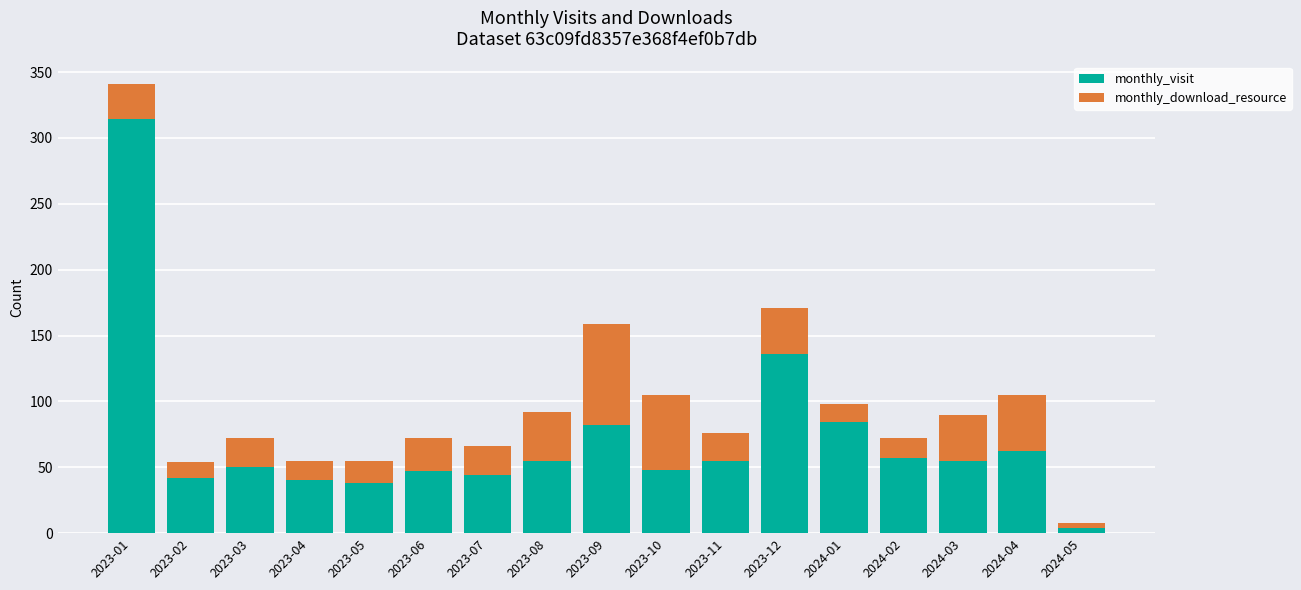

The value of monthly_visit at 2023-06 is 69. True or false?

False